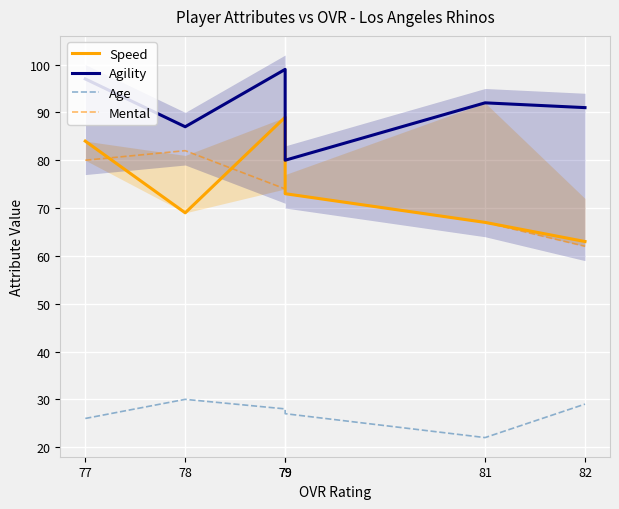

How many lines are shown in the chart?

4